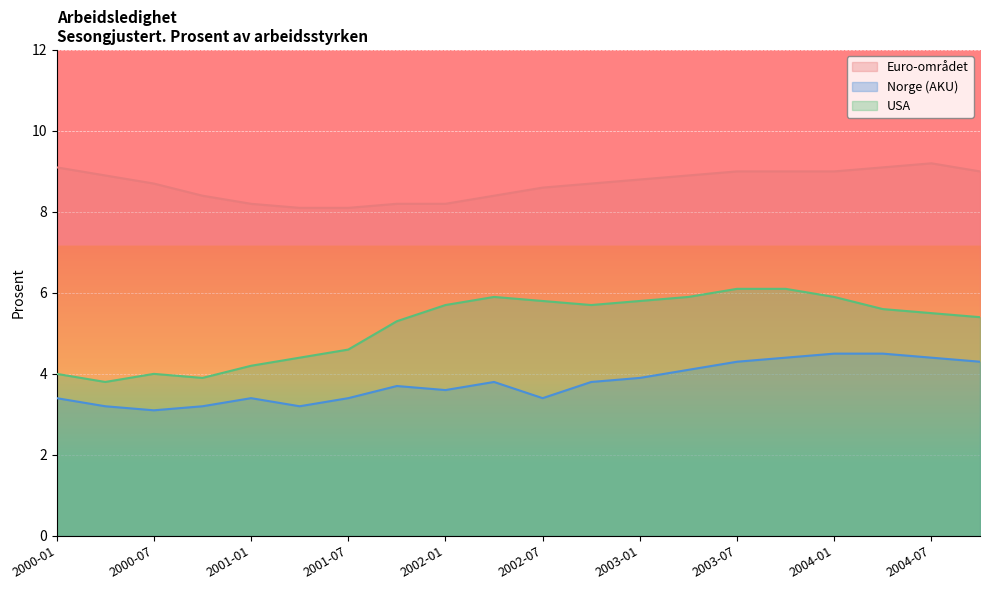

At how many categories does at least one series exceed 5?

20